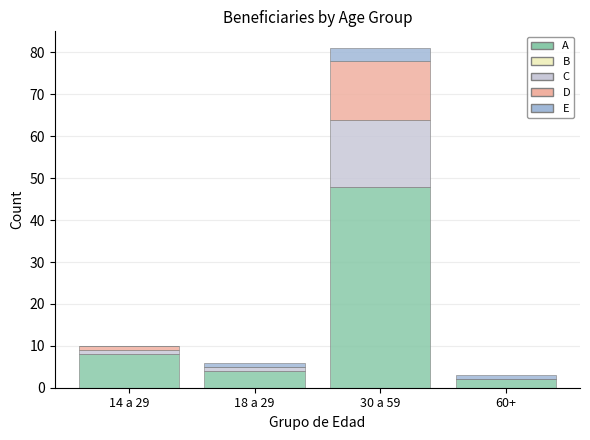

Reading left to right, transcribe the values for A.

14 a 29=8	18 a 29=4	30 a 59=48	60+=2